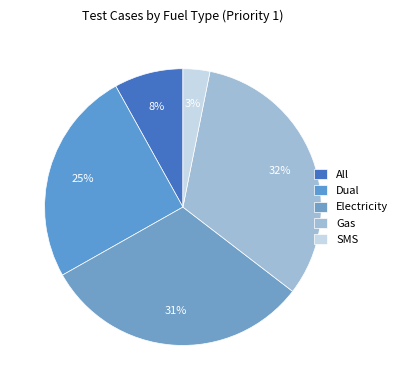

What percentage is the All slice, to the nearest percent?

8%